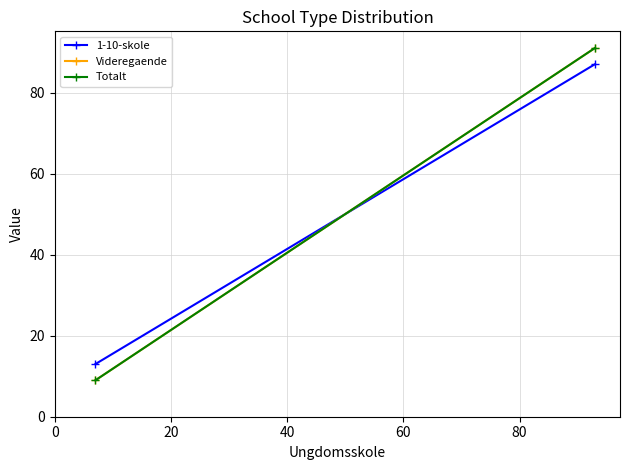

How many categories are shown in the chart?

2